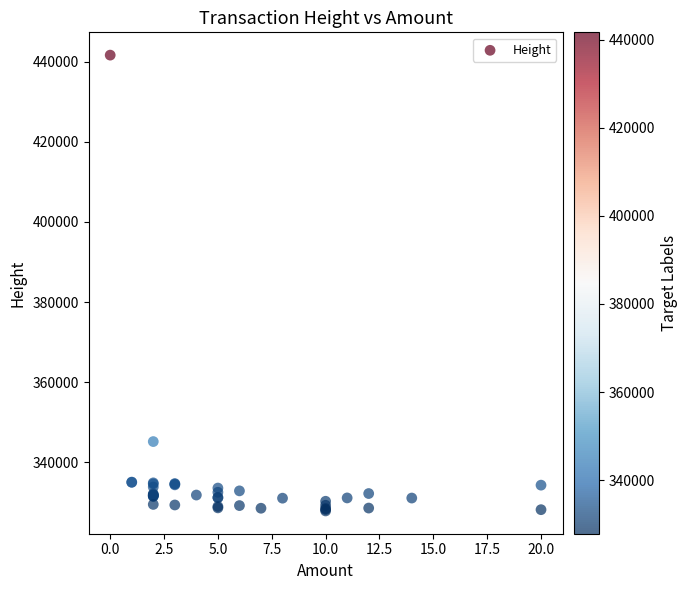

What Y value in the scatter plot is closest to 384759?

345170